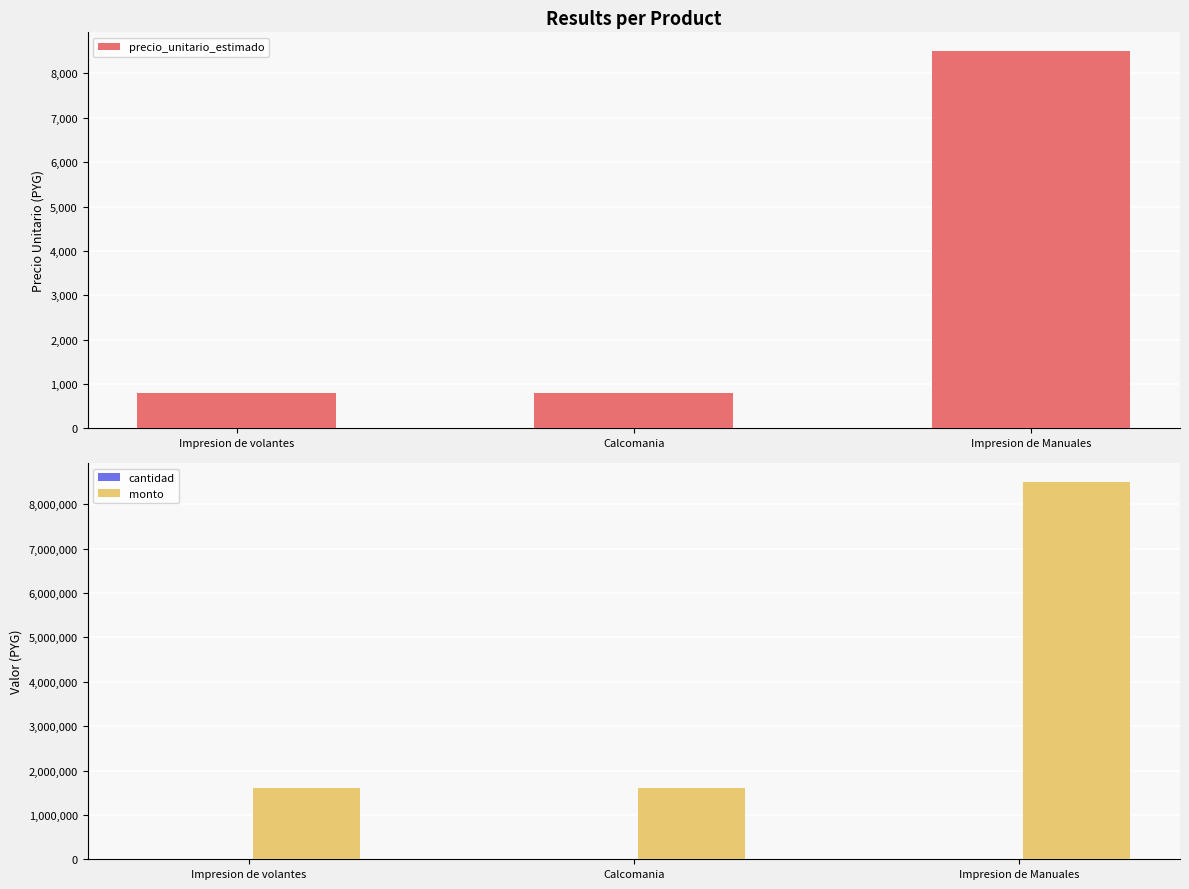

Which category has the highest value across all series?

Impresion de Manuales